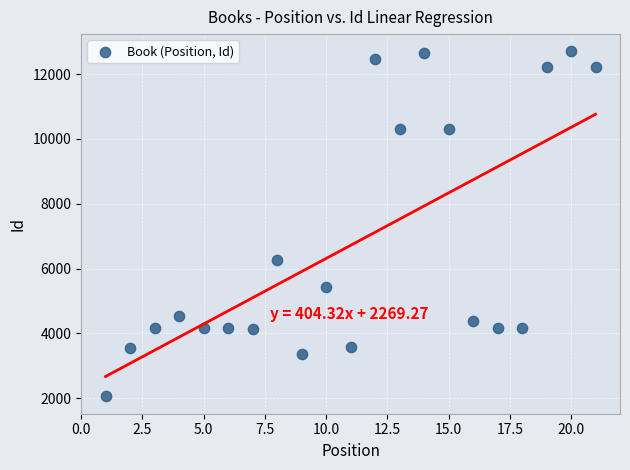

What is the range of Y values (max minus min)?

10642